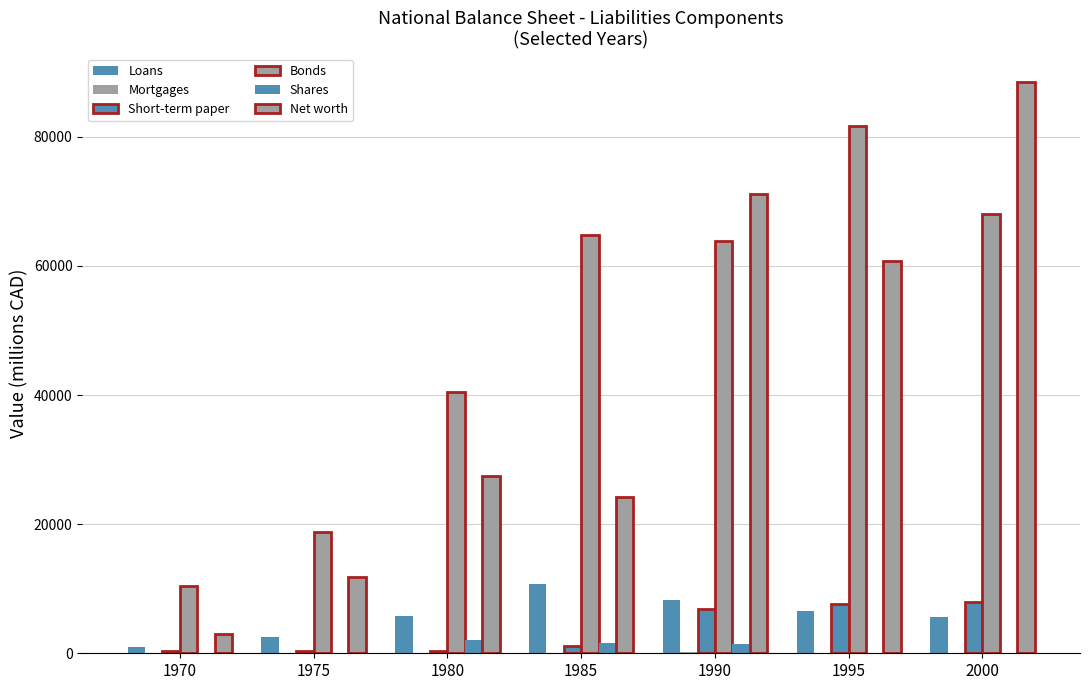

What is the approximate value of Mortgages at 1990, to the nearest 5?

135